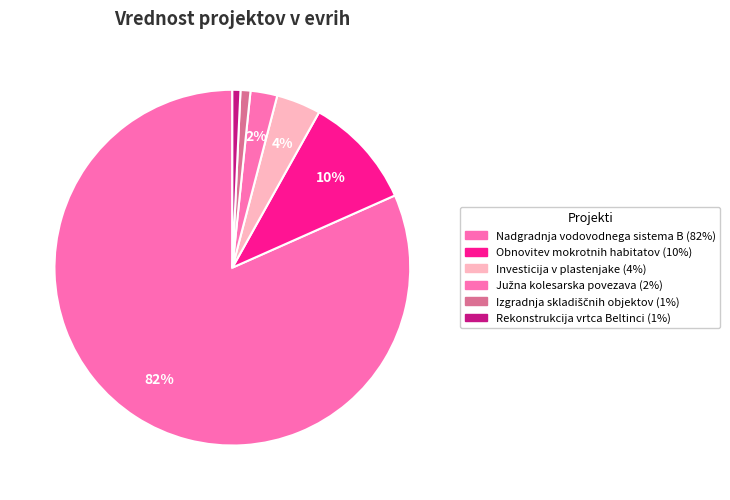

Does any single category account for the majority?

Yes